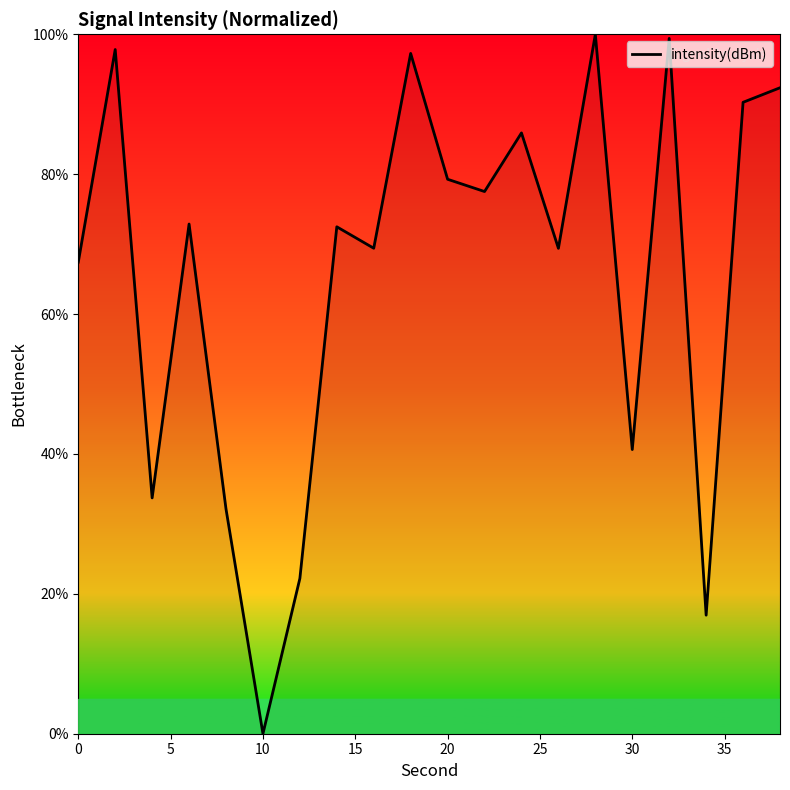

What is the difference between the maximum and second lowest values?

83.1